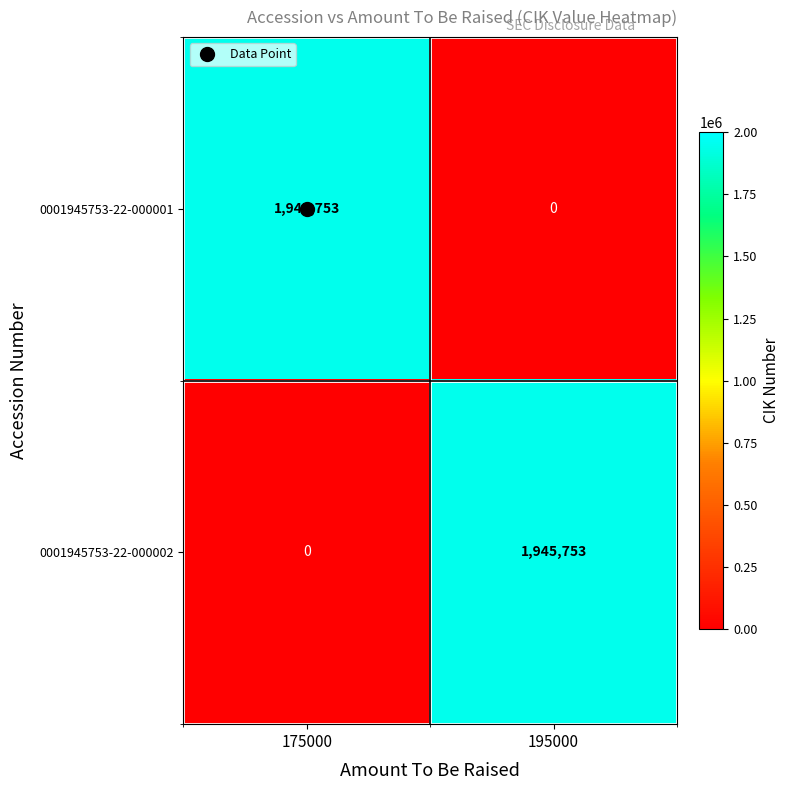

At 175000, list the series in order from largest to smallest.

0001945753-22-000001, 0001945753-22-000002